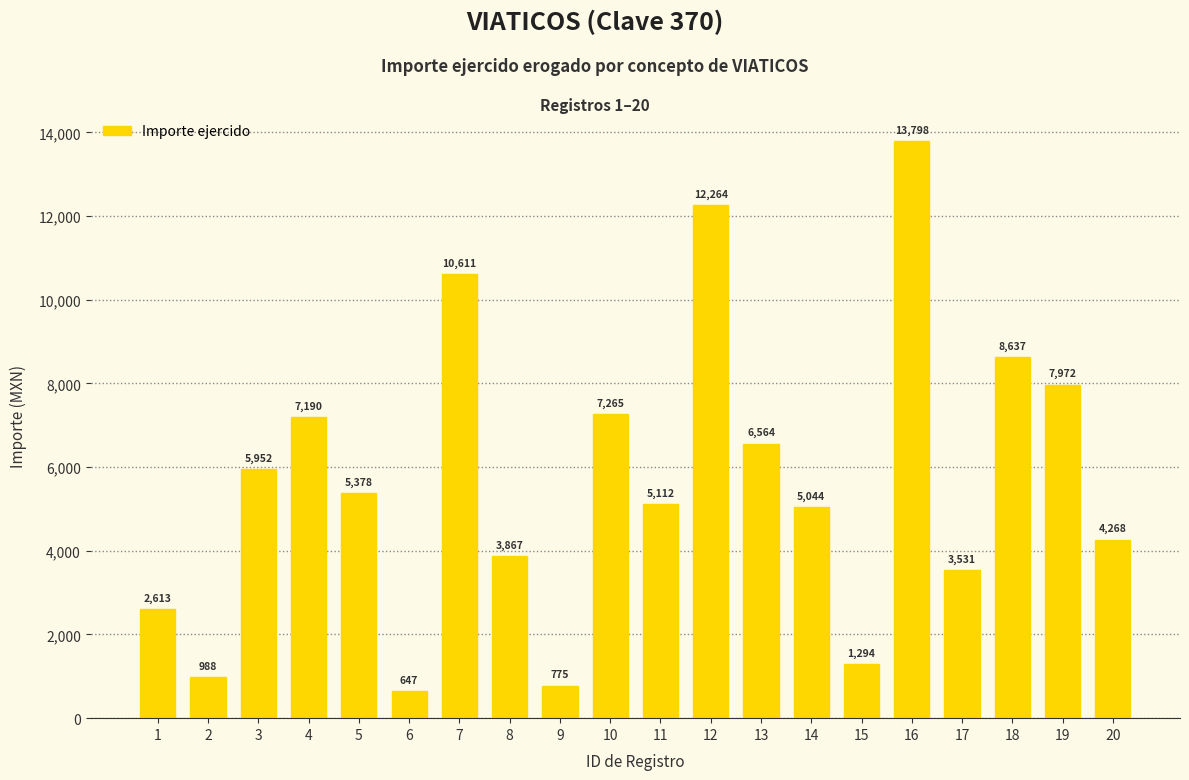

True or false: the data shows 7265.0 at 10.

True